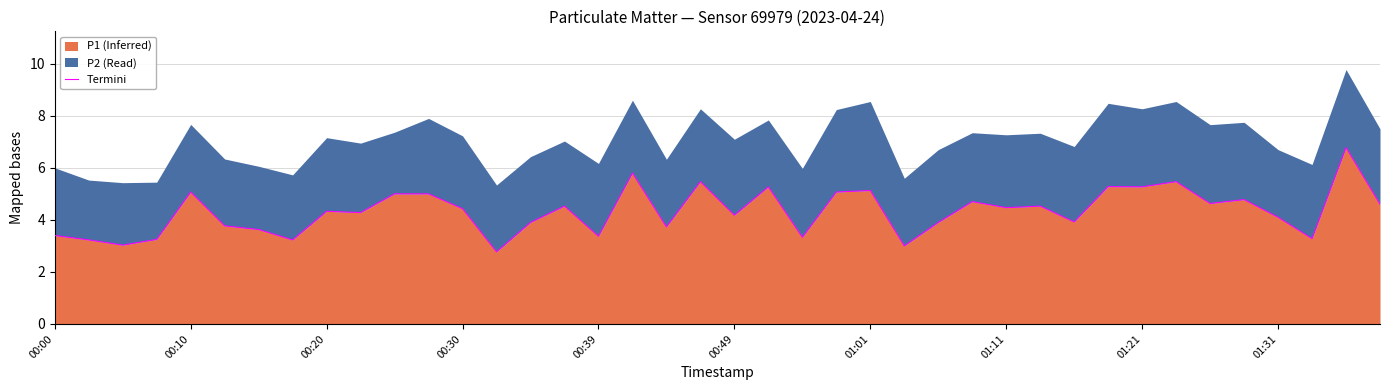

The value of P1 (Inferred) at 00:00 is 5.1. True or false?

False